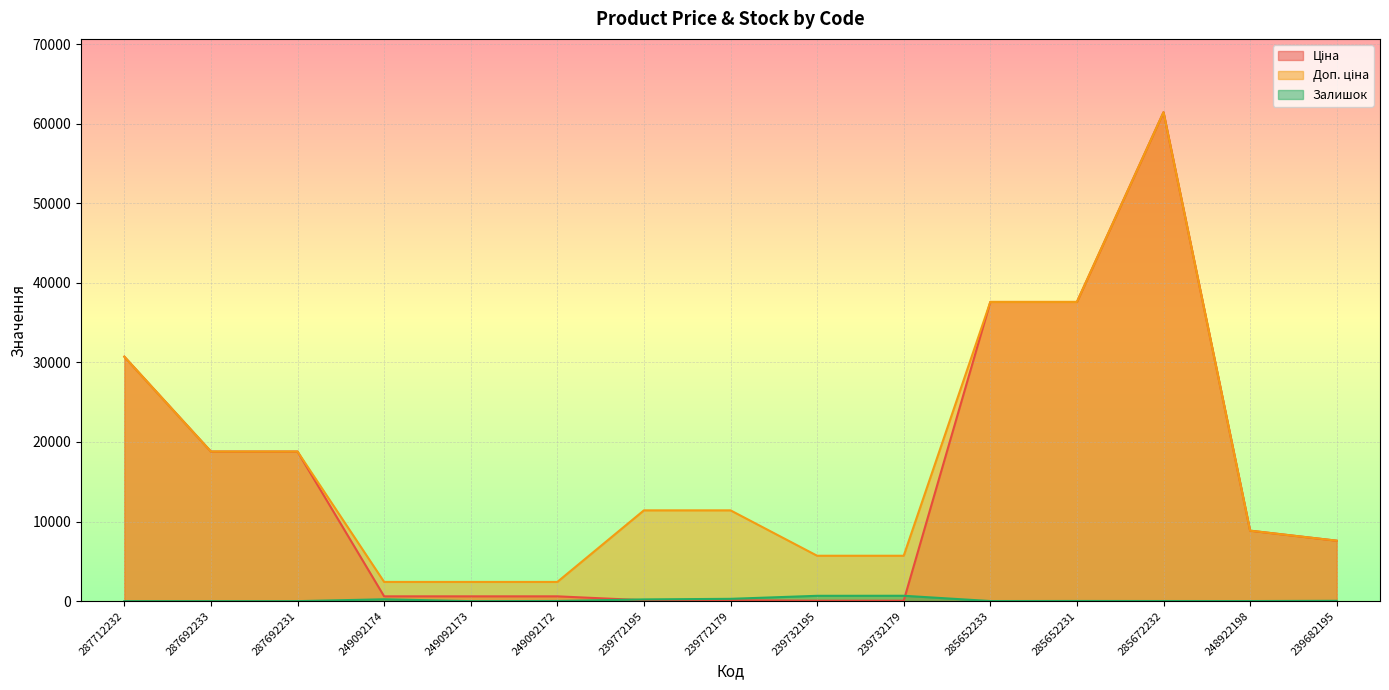

Which category has the highest value in the Доп. ціна series?

285672232